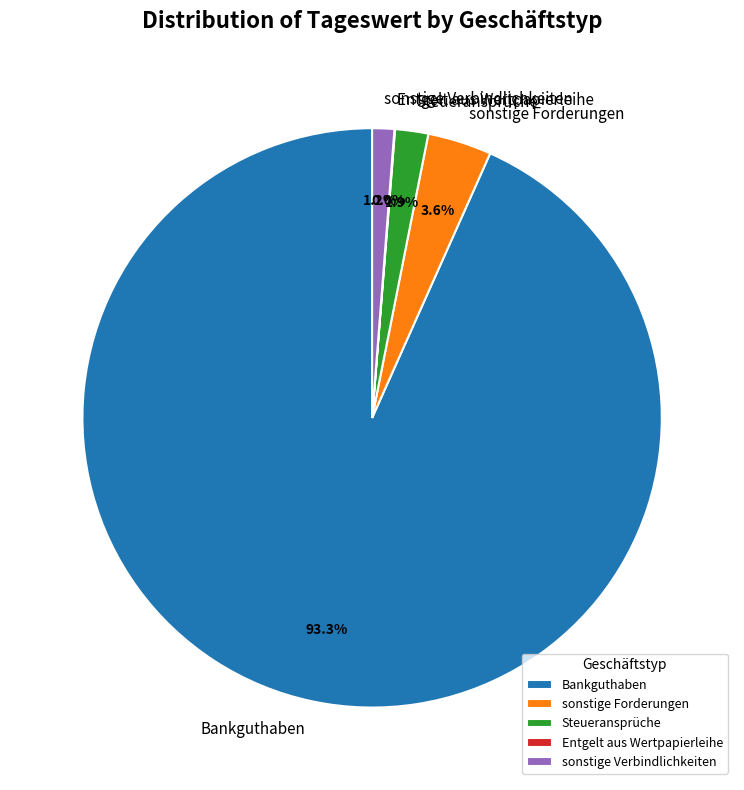

Between sonstige Forderungen and sonstige Verbindlichkeiten, which is larger?

sonstige Forderungen